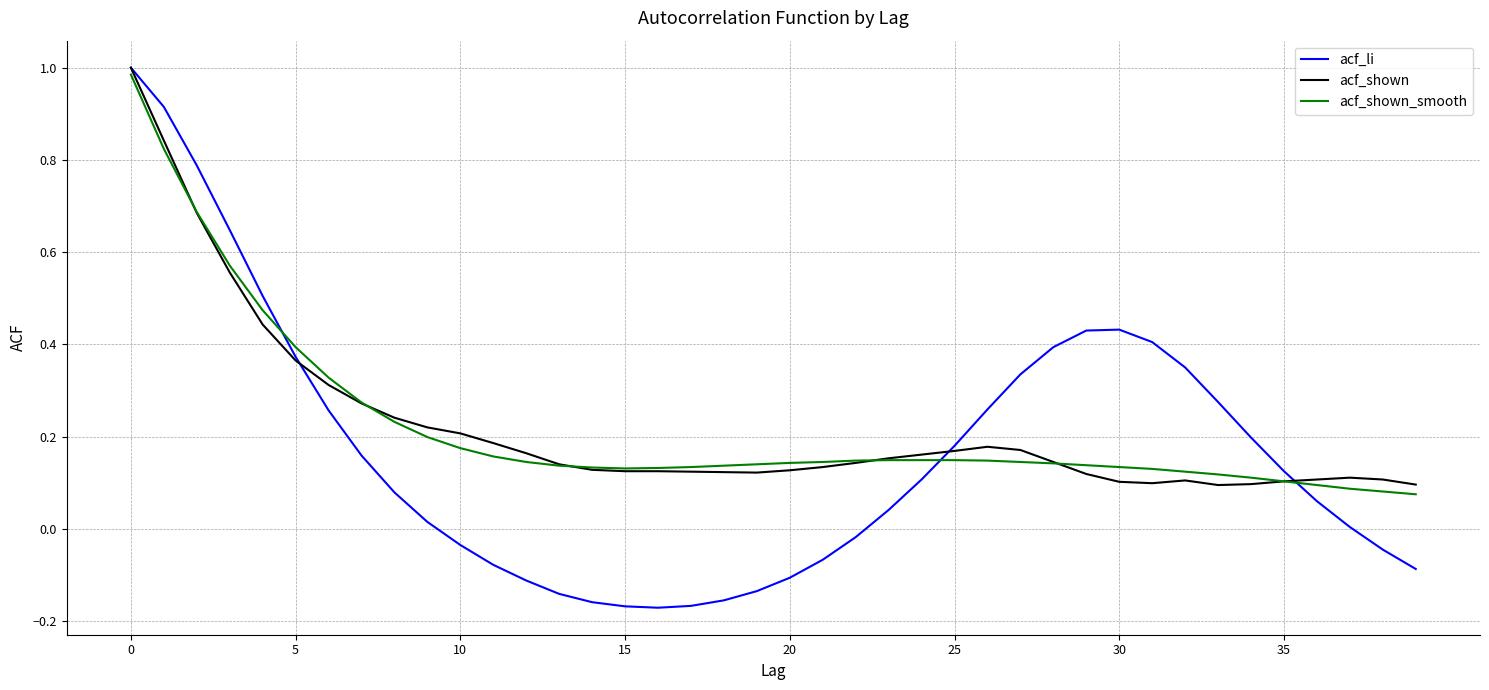

Count the acf_shown values in the range 0 to 1.

40